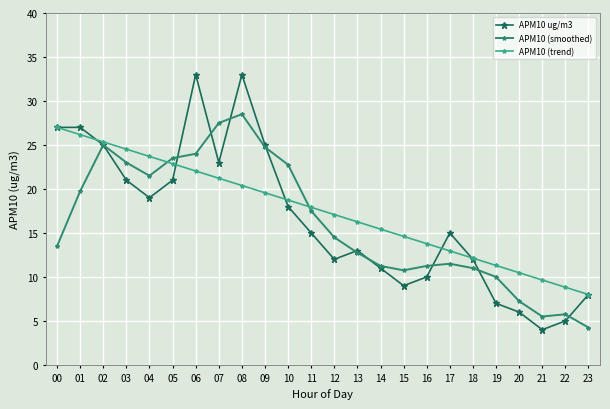

What are all the series names shown in the legend?

APM10 ug/m3, APM10 (smoothed), APM10 (trend)